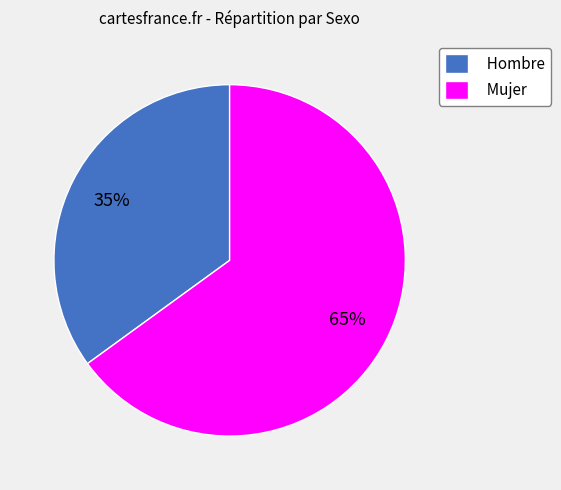

Which slice is the largest?

Mujer